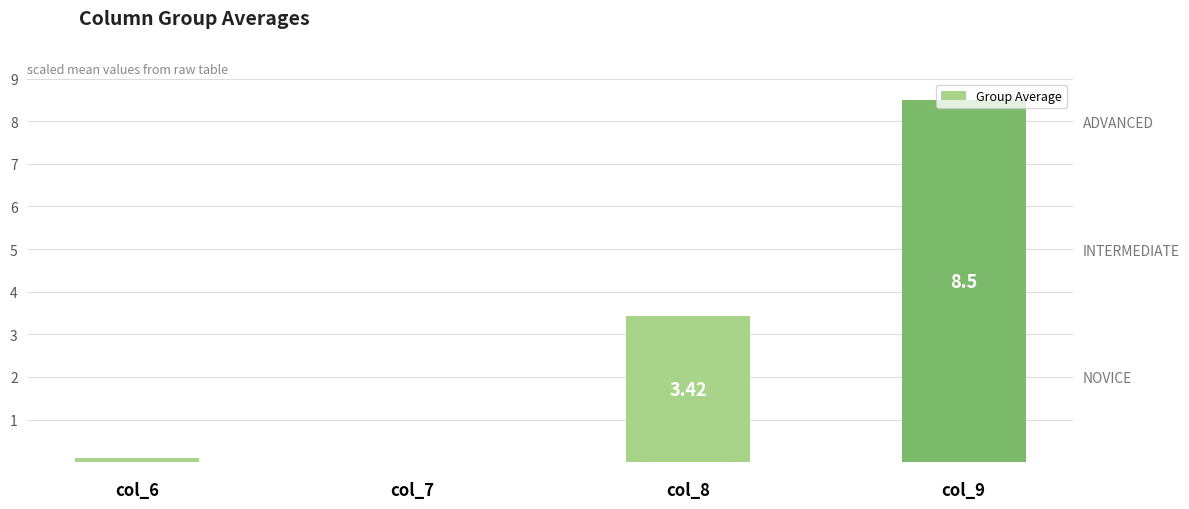

How many positive values are there?

3